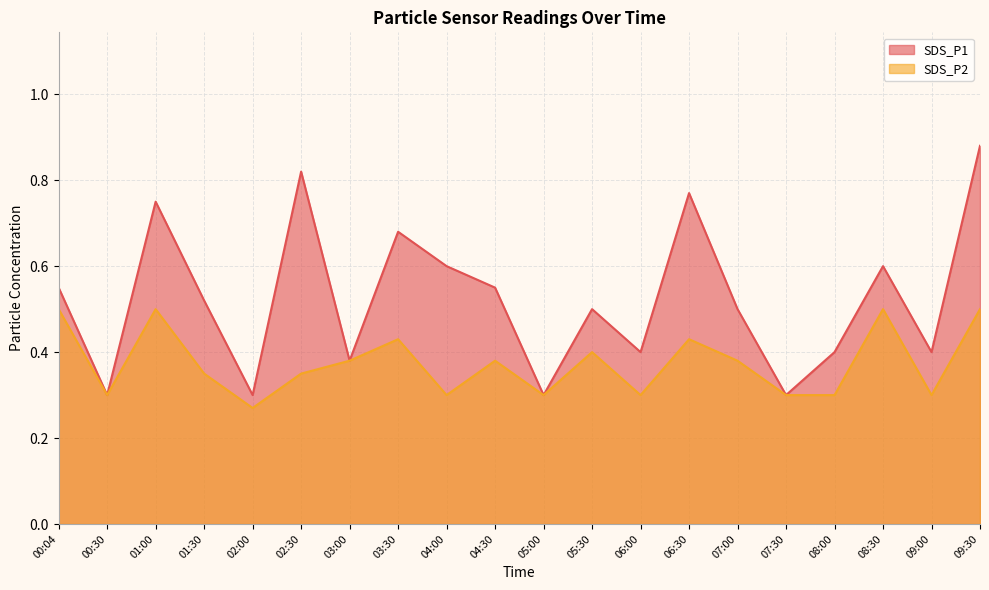

How many SDS_P2 values are between 0 and 1?

20